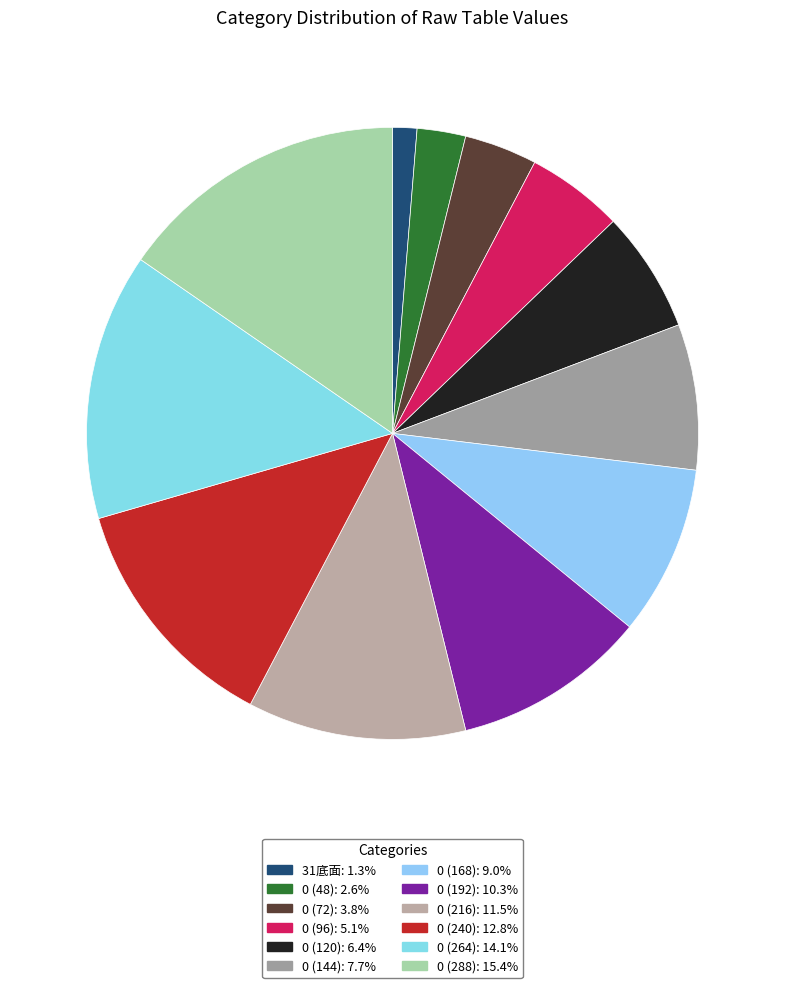

How many segments does this pie chart have?

12